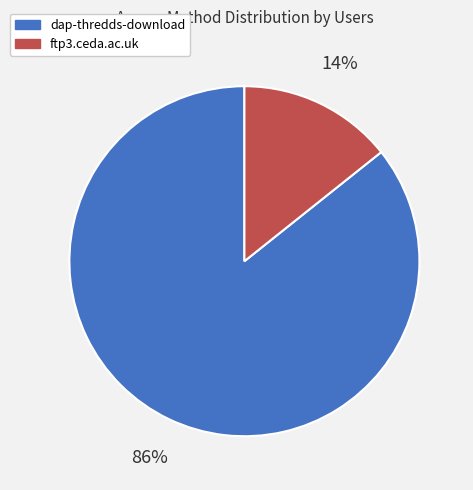

Rank the categories by value from highest to lowest.

dap-thredds-download, ftp3.ceda.ac.uk